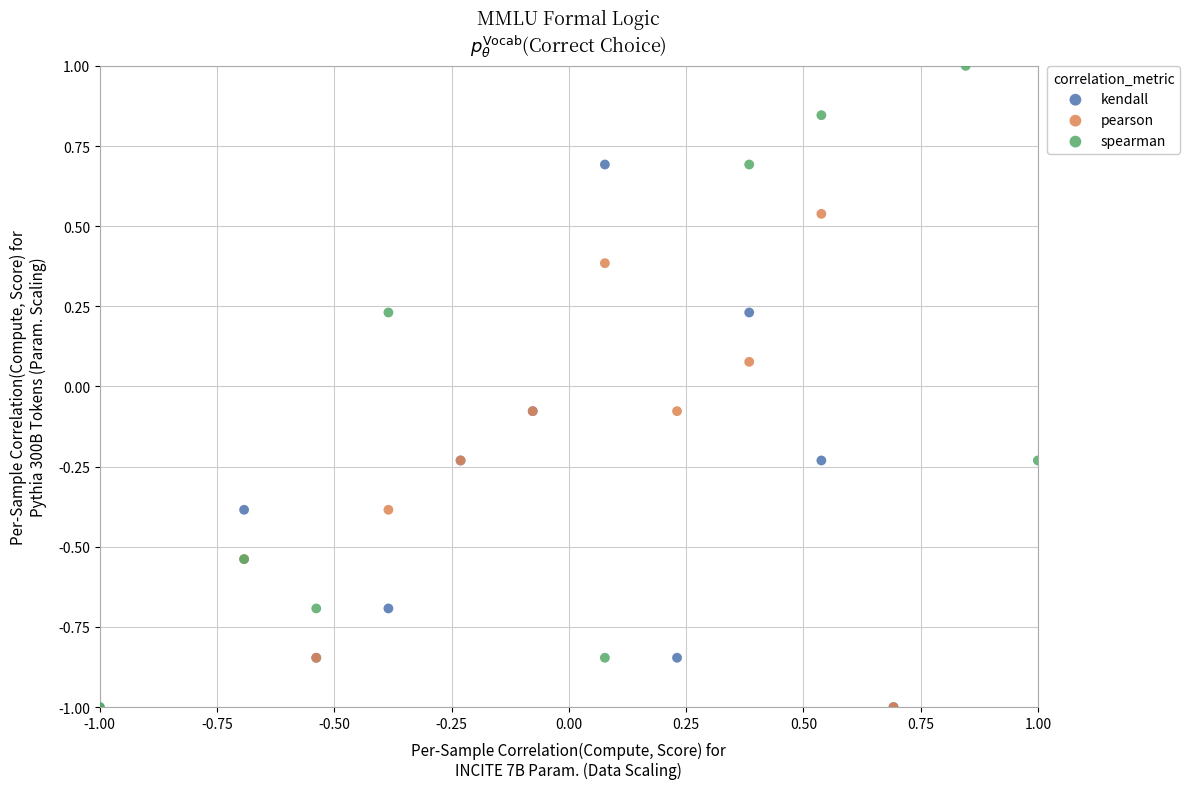

What are all the series names shown in the legend?

kendall, pearson, spearman